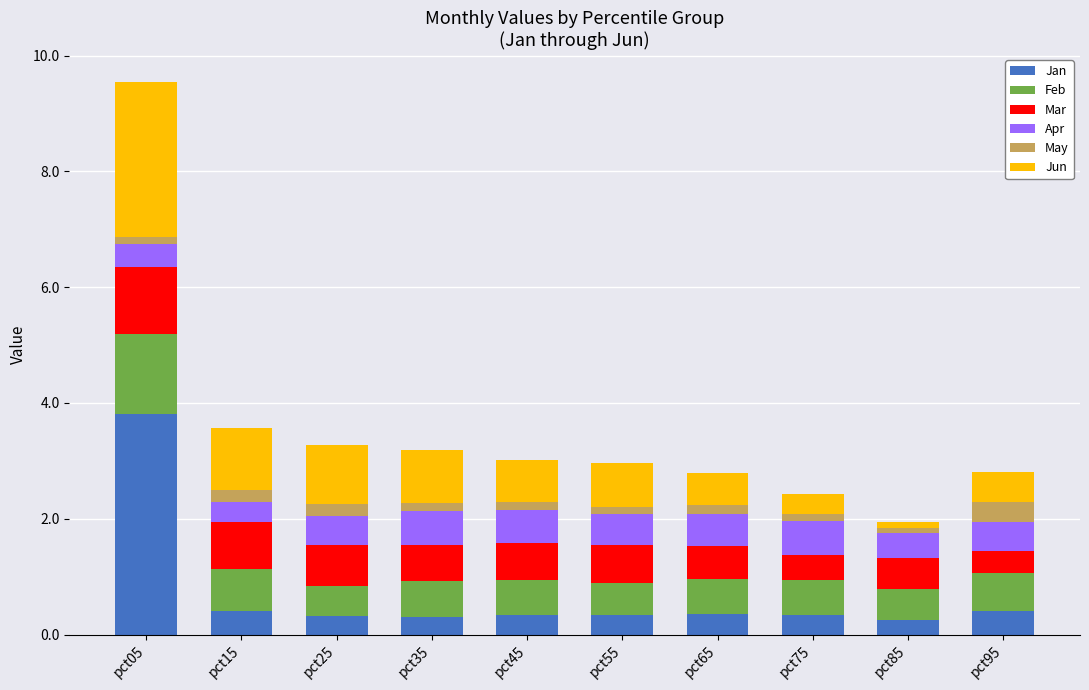

Which category has the highest value in the Jan series?

pct05